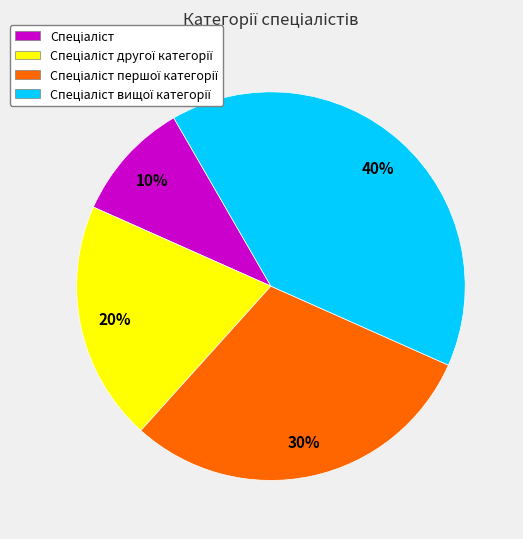

Is there a majority slice in this chart?

No